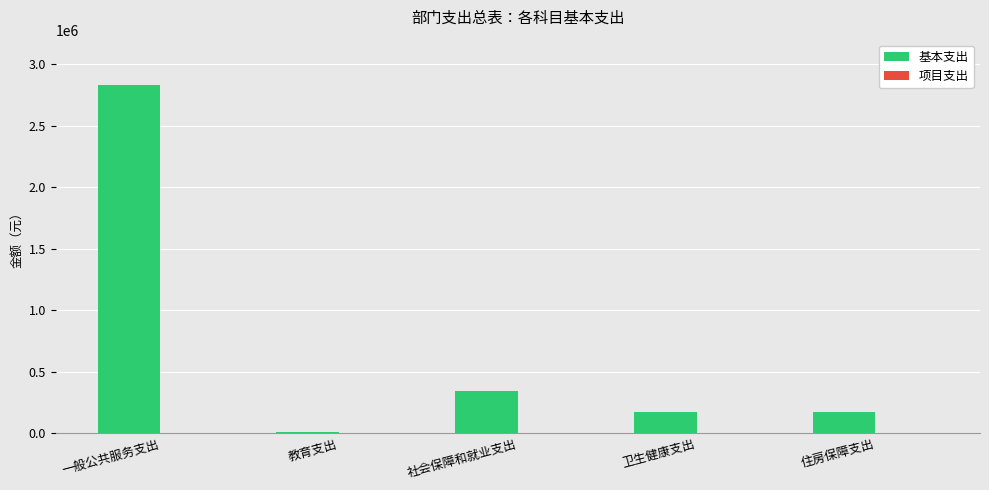

What is the maximum value shown in the chart?

2829423